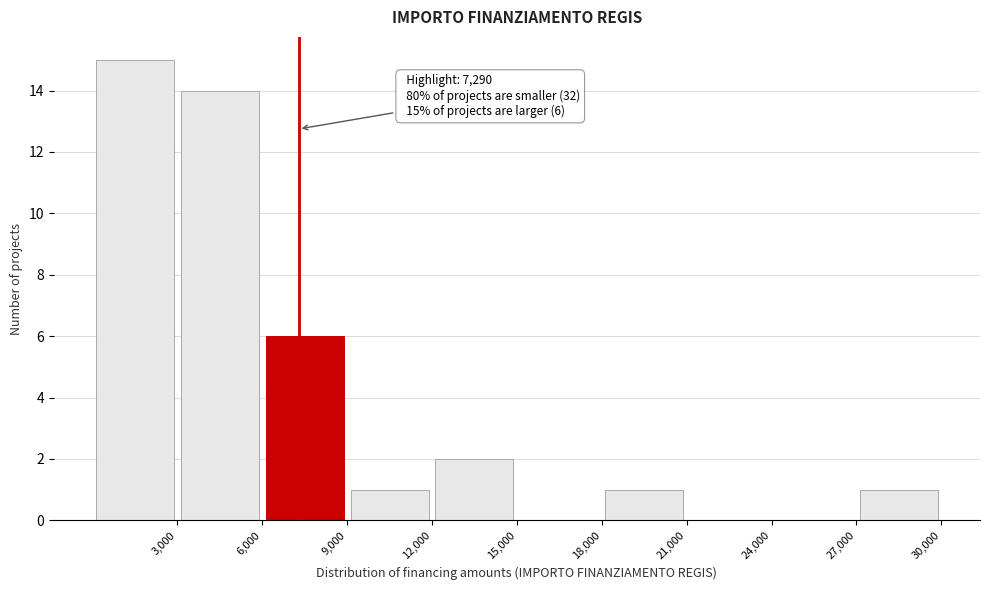

Which range on the x-axis has the tallest bar?

0 to 3000